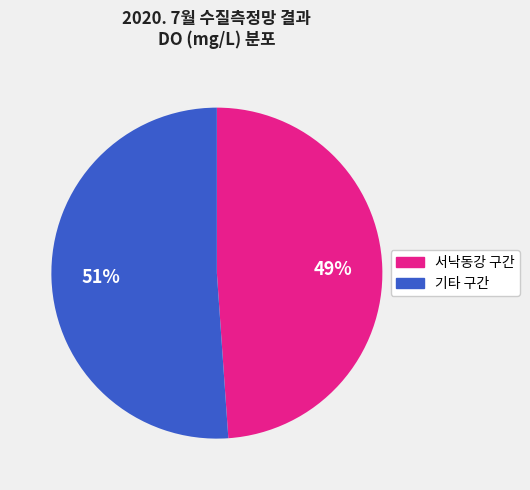

How many slices are in this pie chart?

2